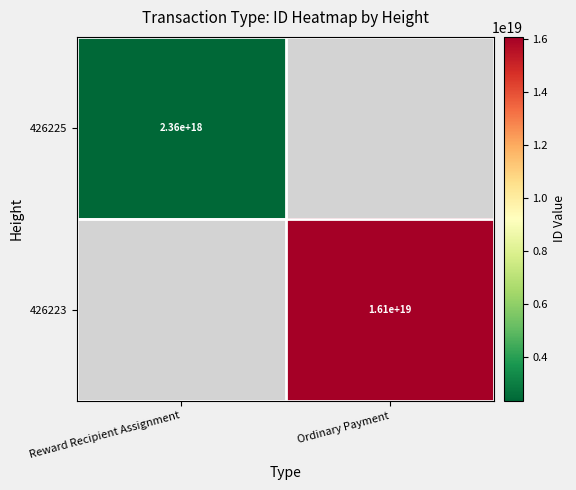

Is it true that 426225 equals 2360000000000000000 at Reward Recipient Assignment?

True